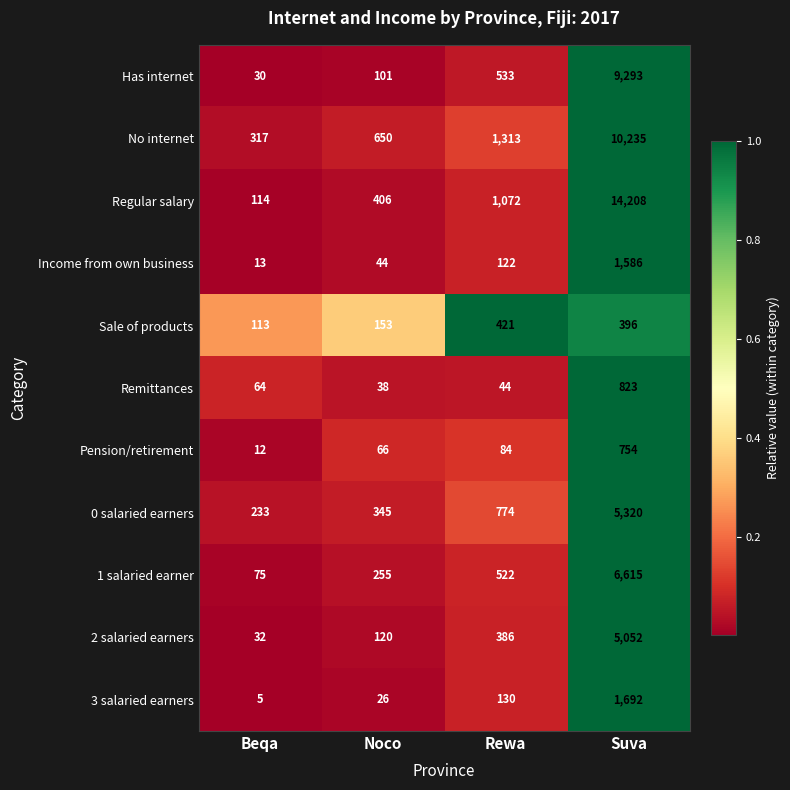

Which category has the highest value across all series?

Suva